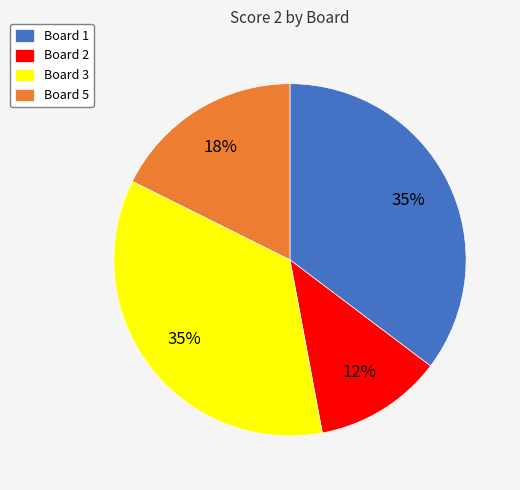

Combined, do Board 5 and Board 3 account for over 50%?

Yes